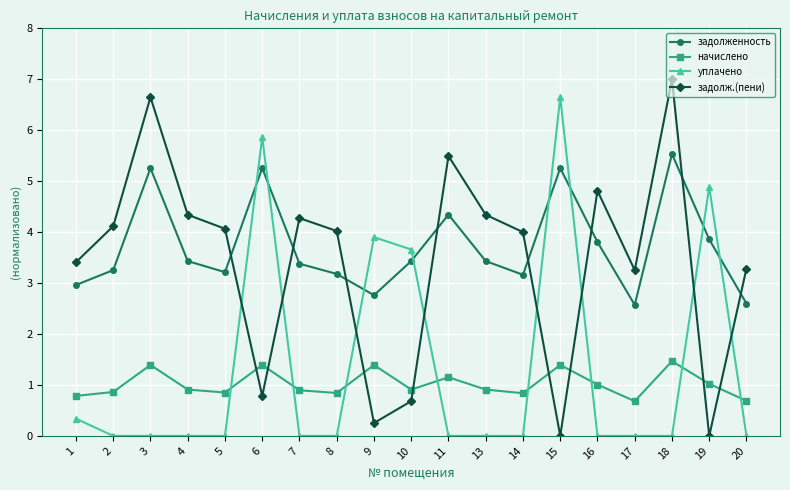

True or false: задолженность and уплачено cross at least once.

True